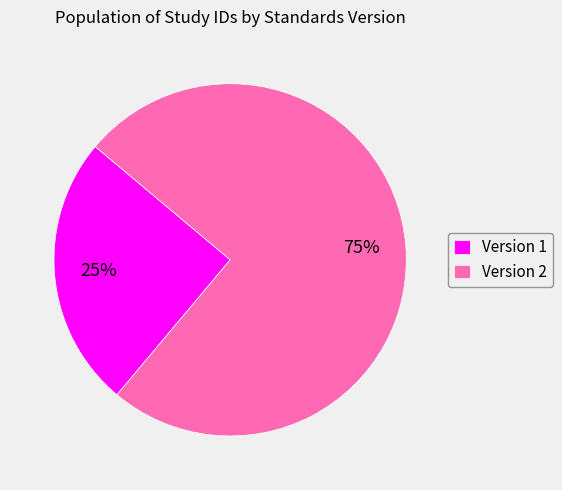

Count the number of slices in the pie.

2